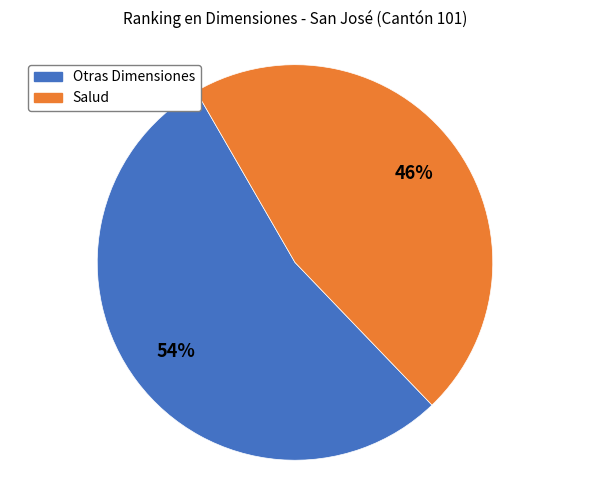

Is there a majority slice in this chart?

Yes